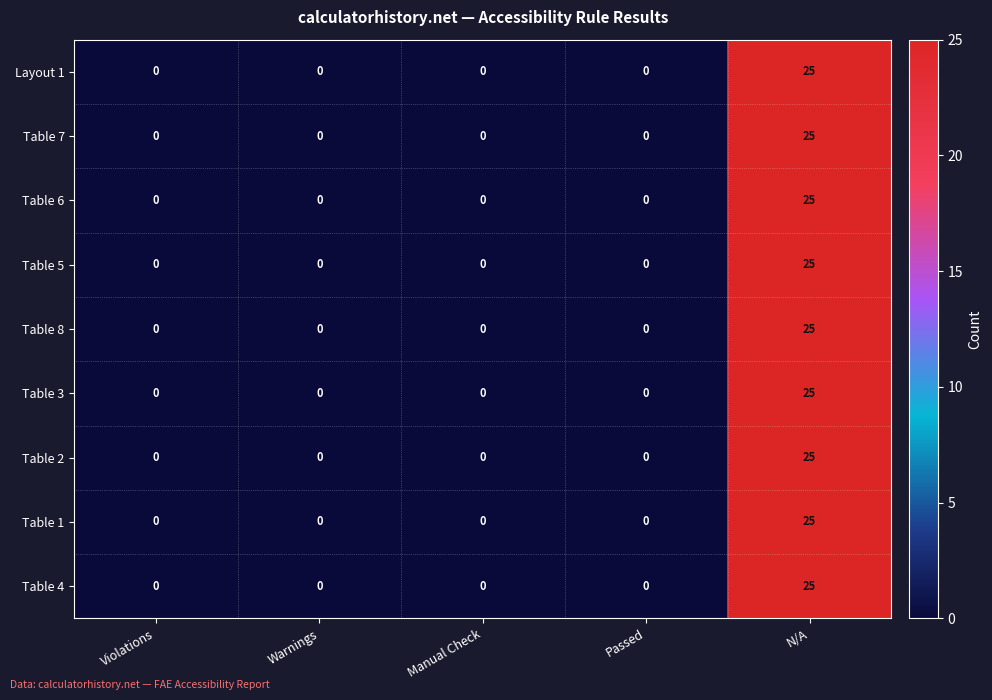

Which category has the highest value in the Table 2 series?

N/A